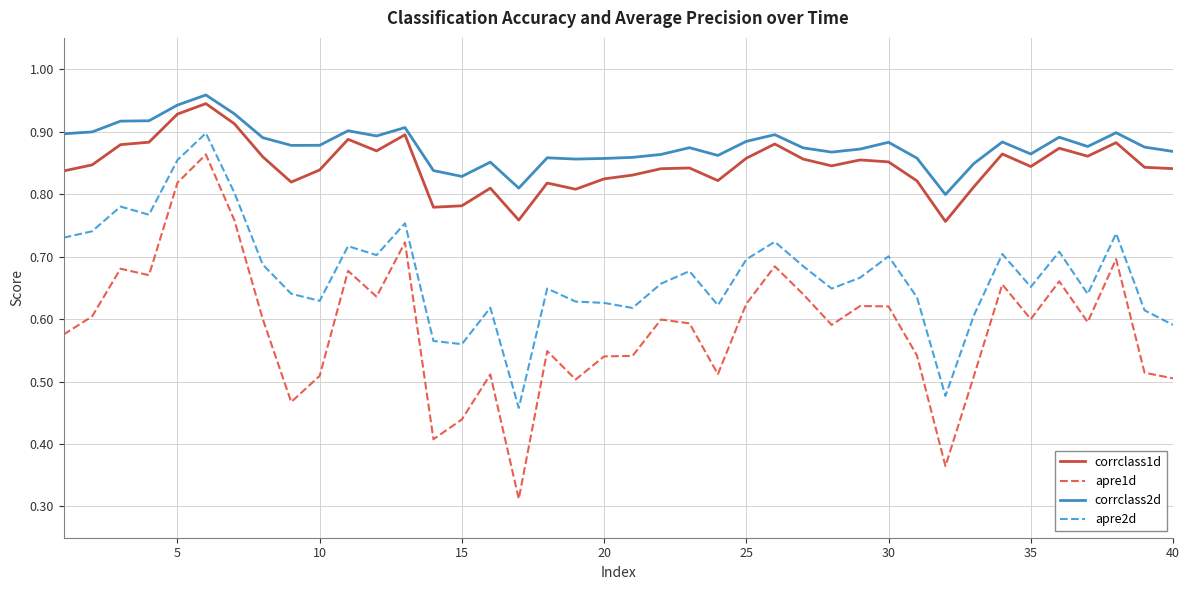

Which series has the largest range (max minus min)?

apre1d